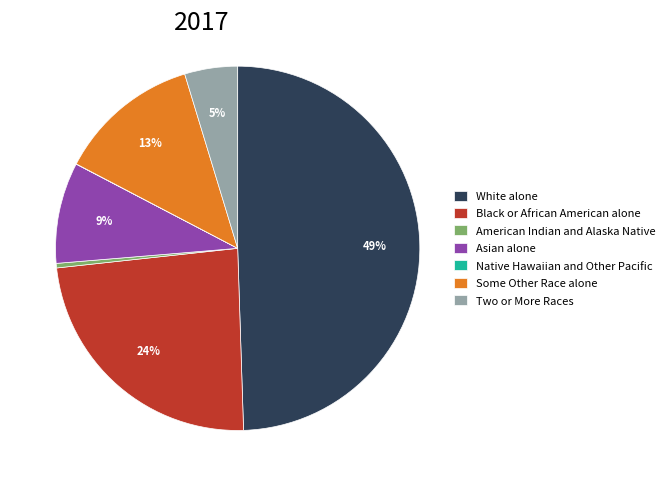

What is the largest slice in the pie chart?

White alone